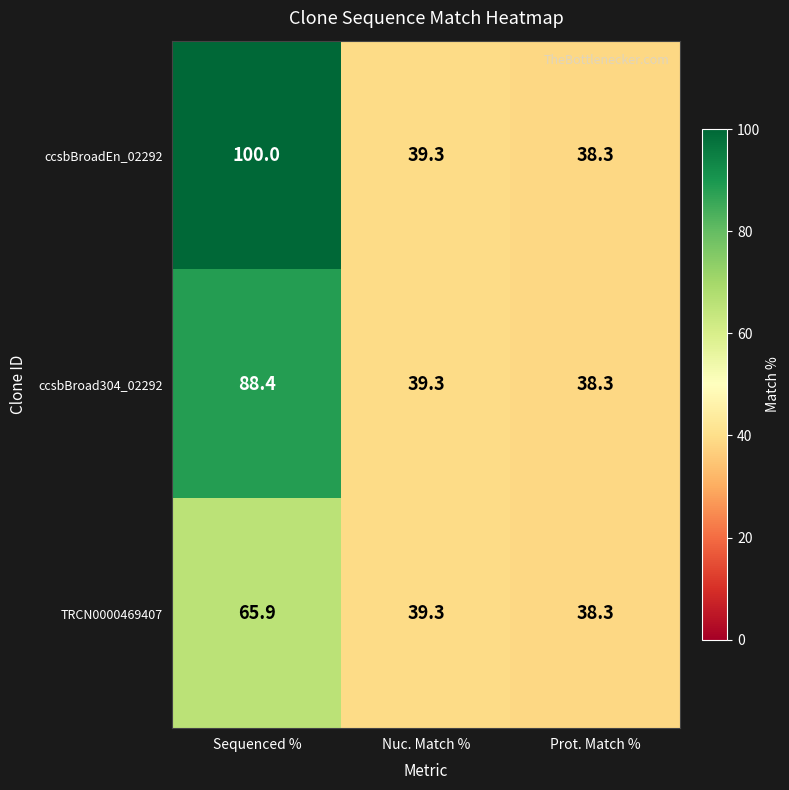

The value of ccsbBroadEn_02292 at Nuc. Match % is 39.3. True or false?

True